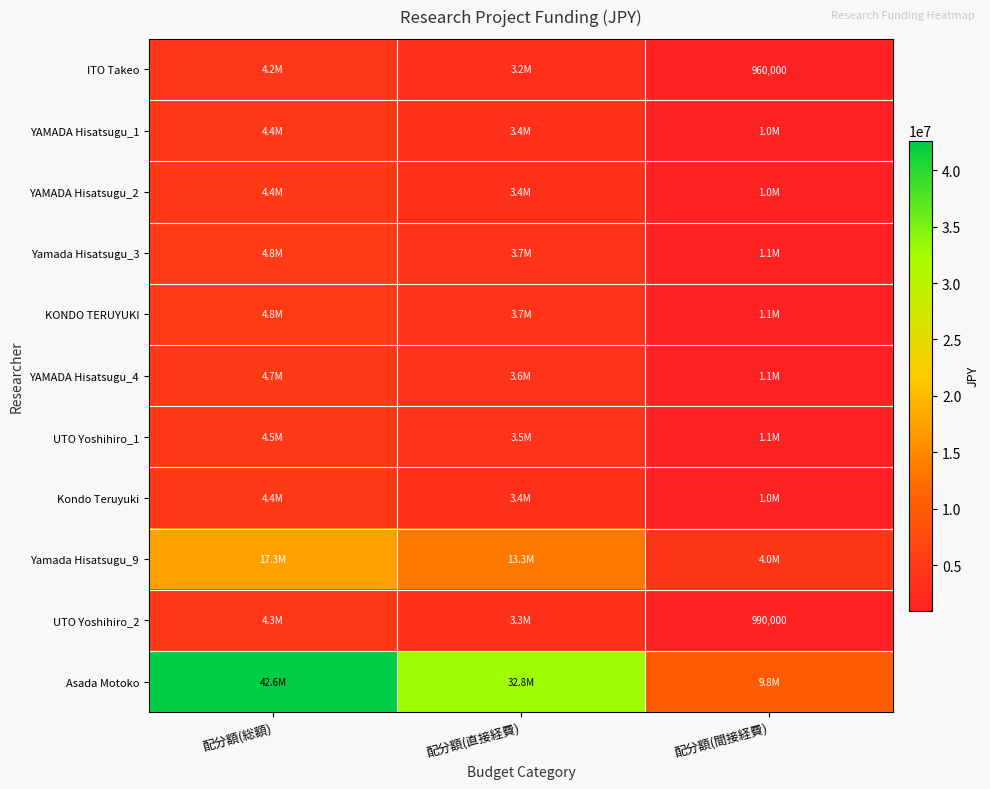

What is the maximum value for YAMADA Hisatsugu_4?

4680000